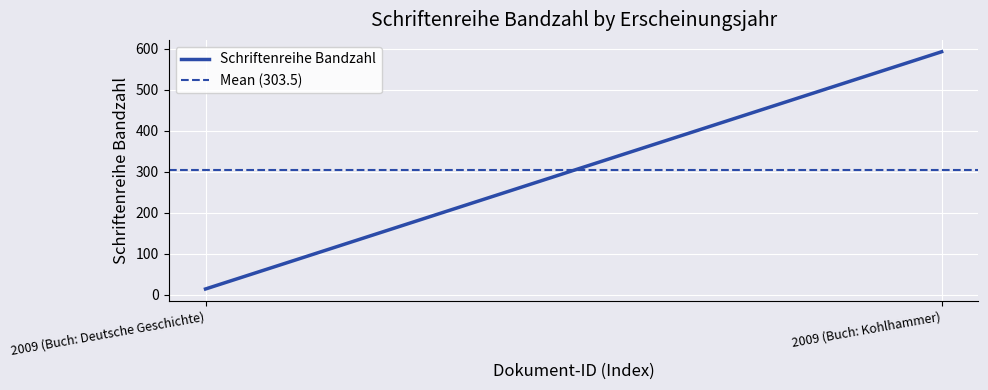

How many series are shown in this chart?

2